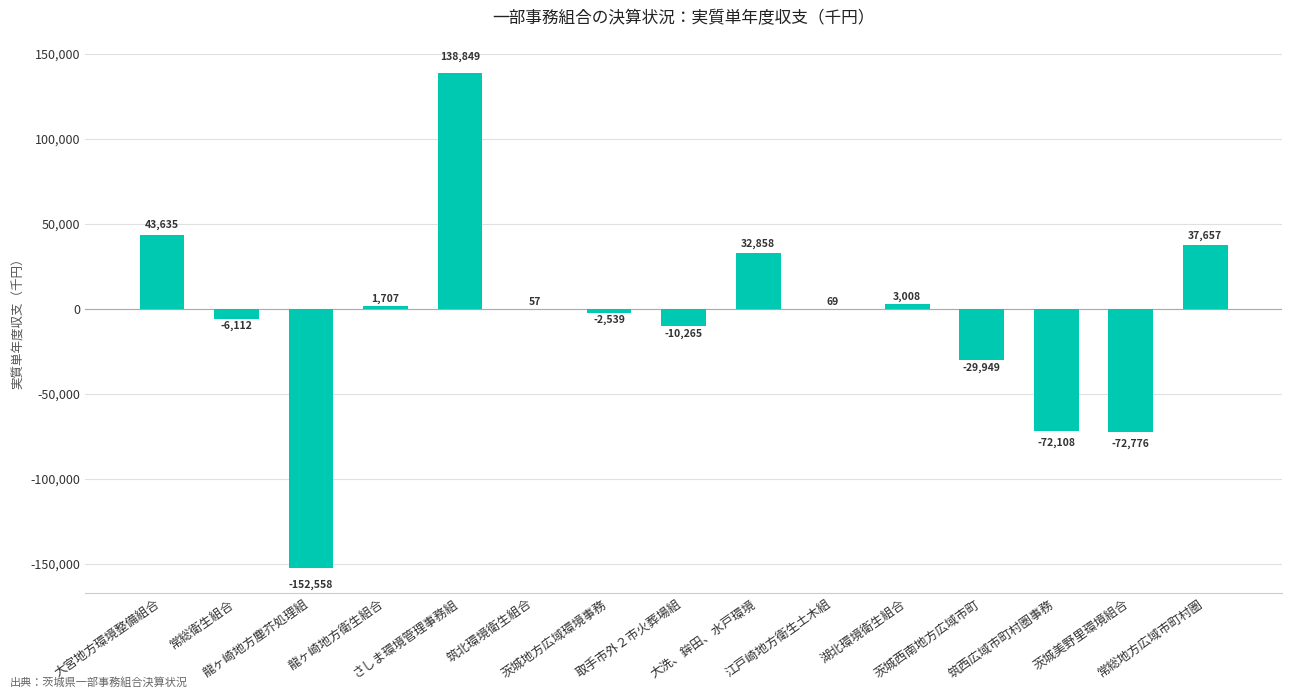

What is the maximum value shown in the chart?

138849